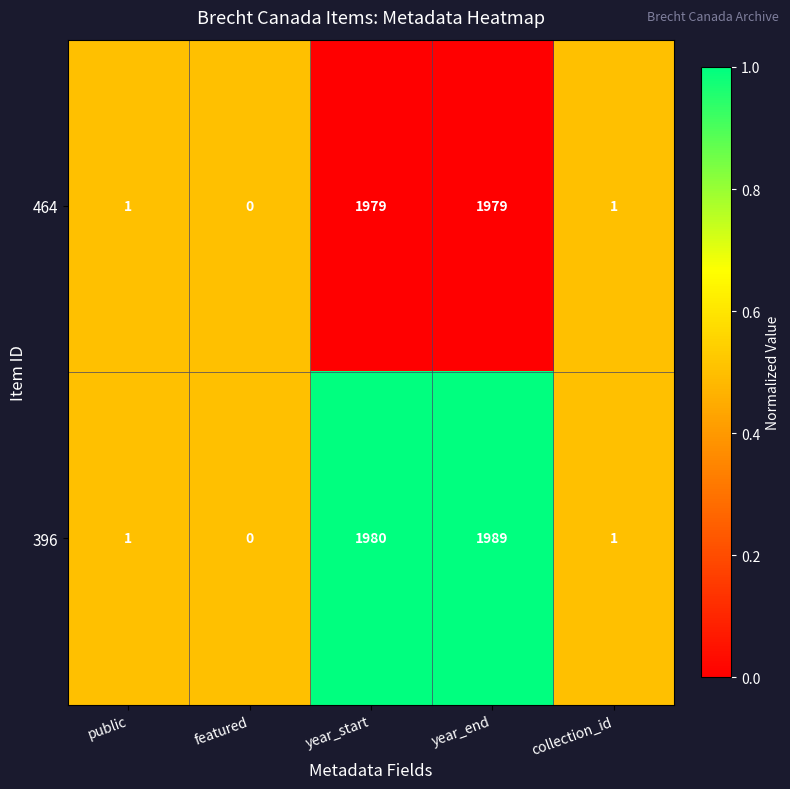

What is the sum of the 464 values at year_start and year_end?

3958